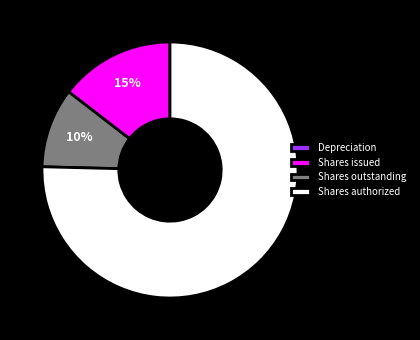

True or false: Shares authorized accounts for 75% of the total.

True